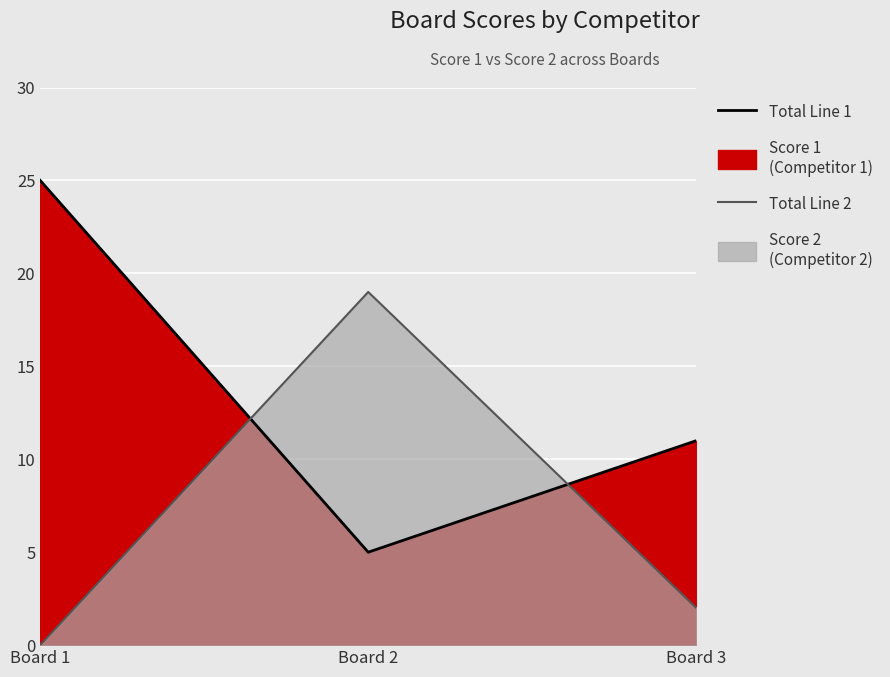

Which series changed the most between Board 1 and Board 2?

Score 1